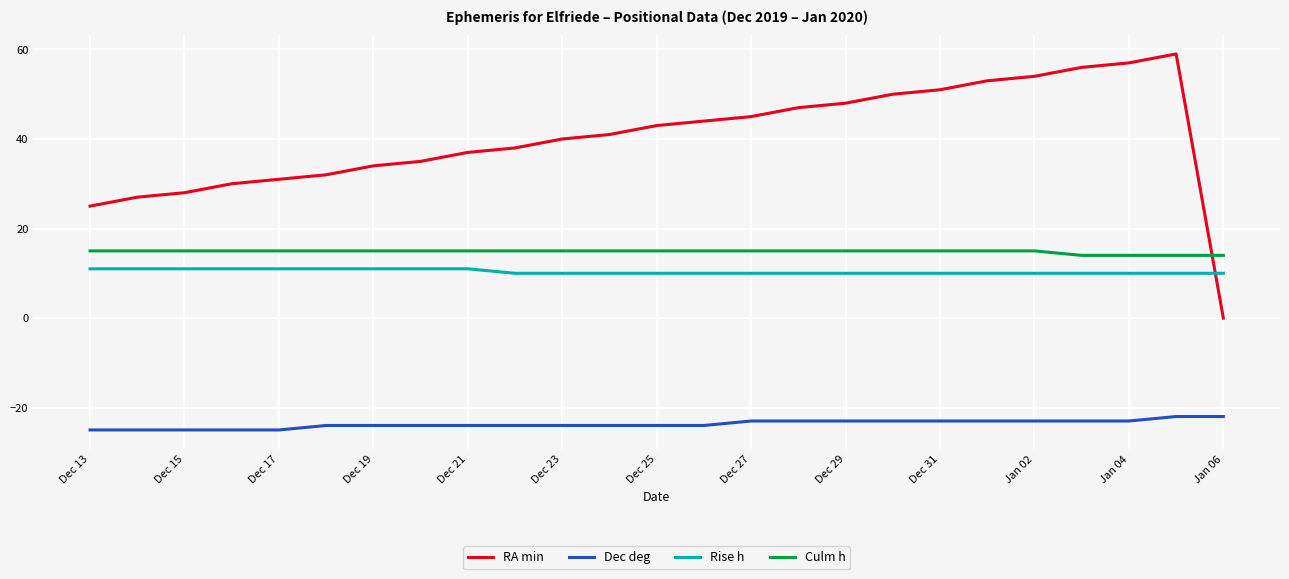

What is the lowest value of the Culm h series?

14